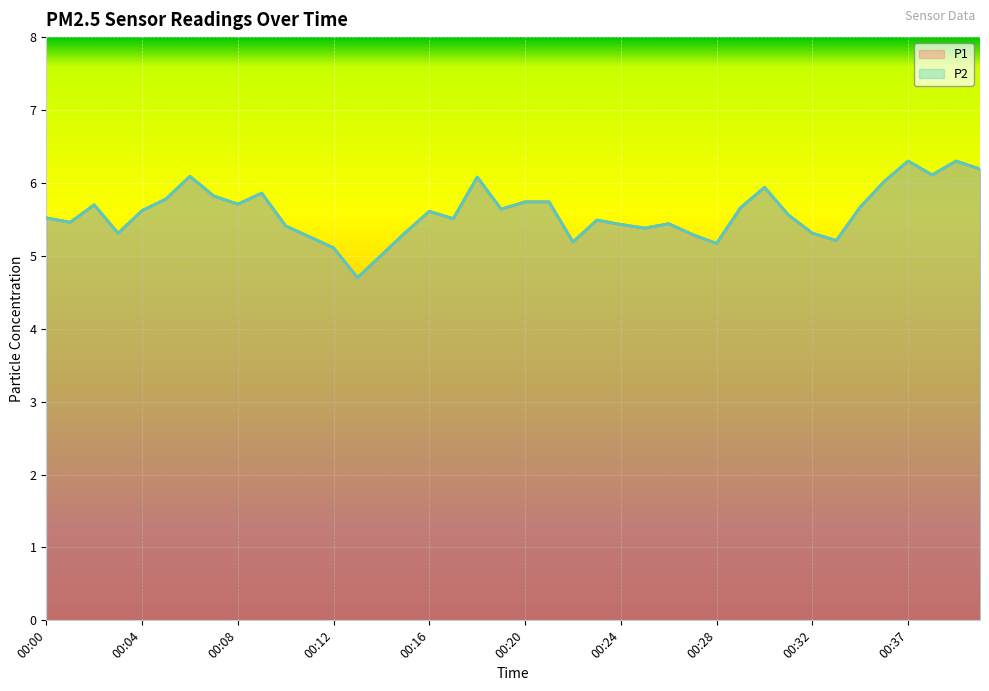

Which label corresponds to the smallest value in the chart?

00:13